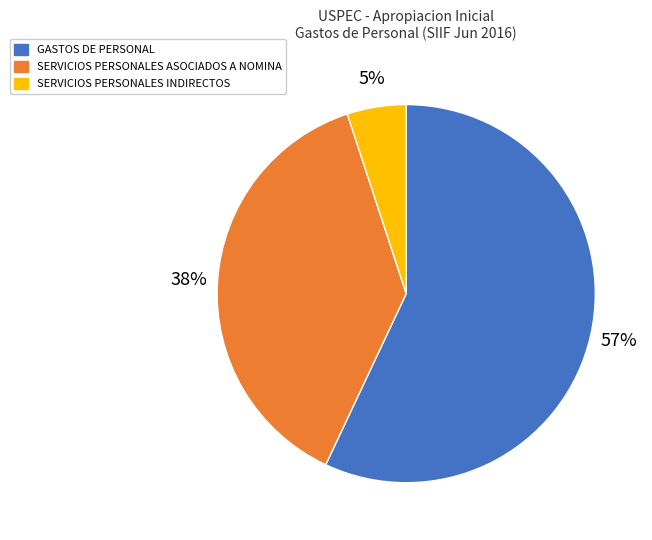

Rank the categories by value from lowest to highest.

SERVICIOS PERSONALES INDIRECTOS, SERVICIOS PERSONALES ASOCIADOS A NOMINA, GASTOS DE PERSONAL